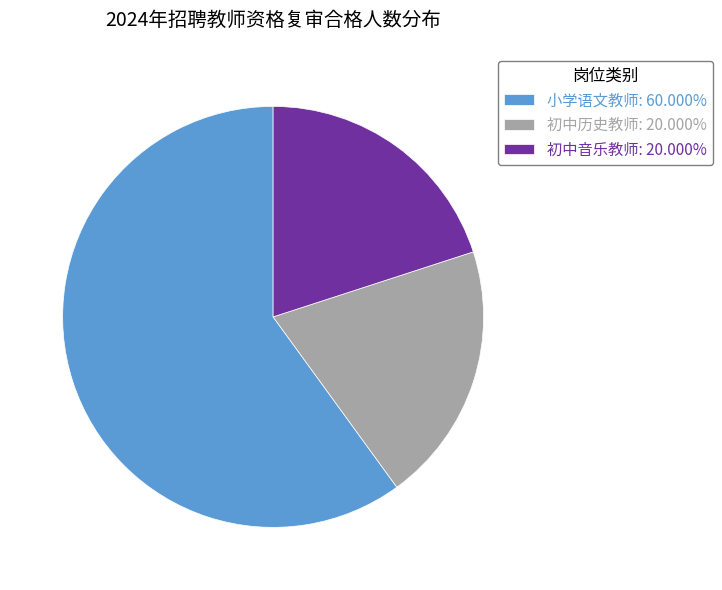

The 初中历史教师 slice represents 33% of the pie. True or false?

False